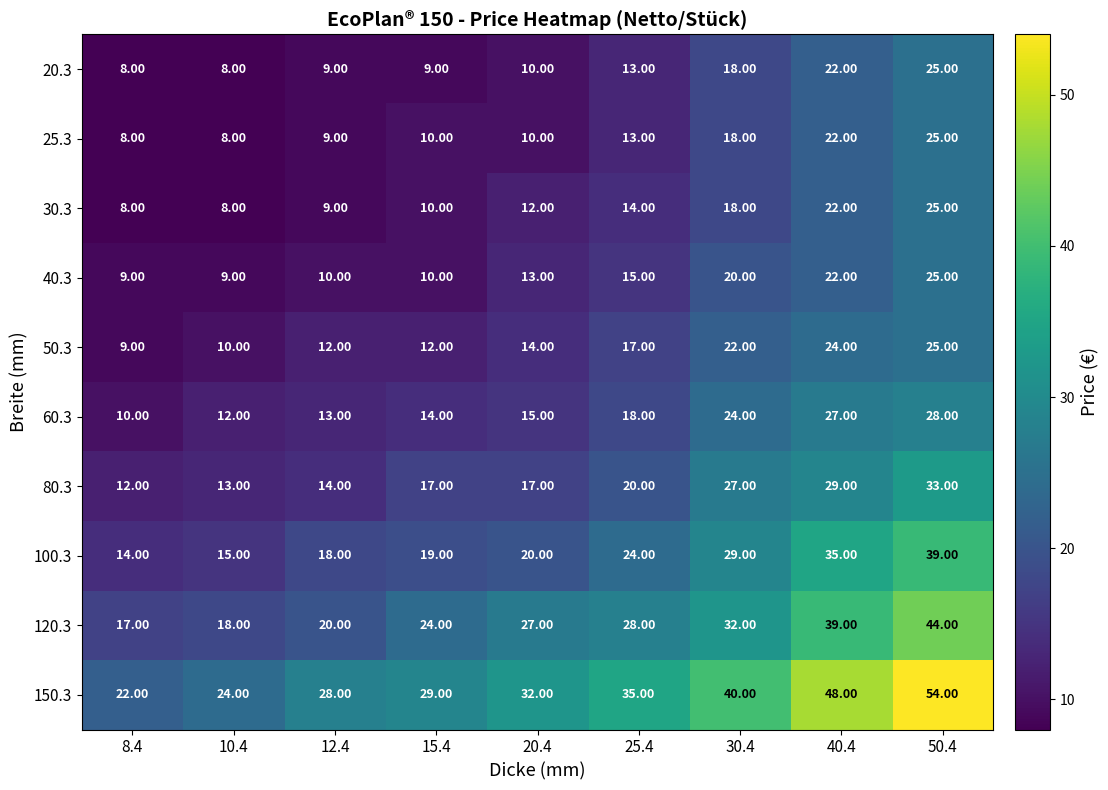

Which series has the largest range (max minus min)?

150.3